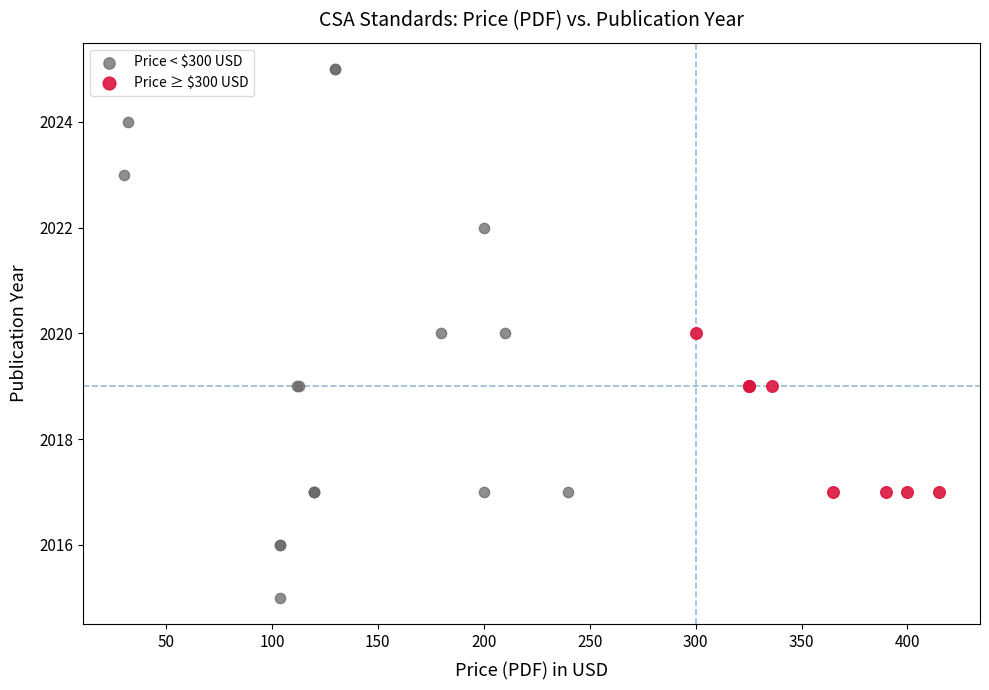

Which series has the largest Y range (max minus min)?

Price < $300 USD